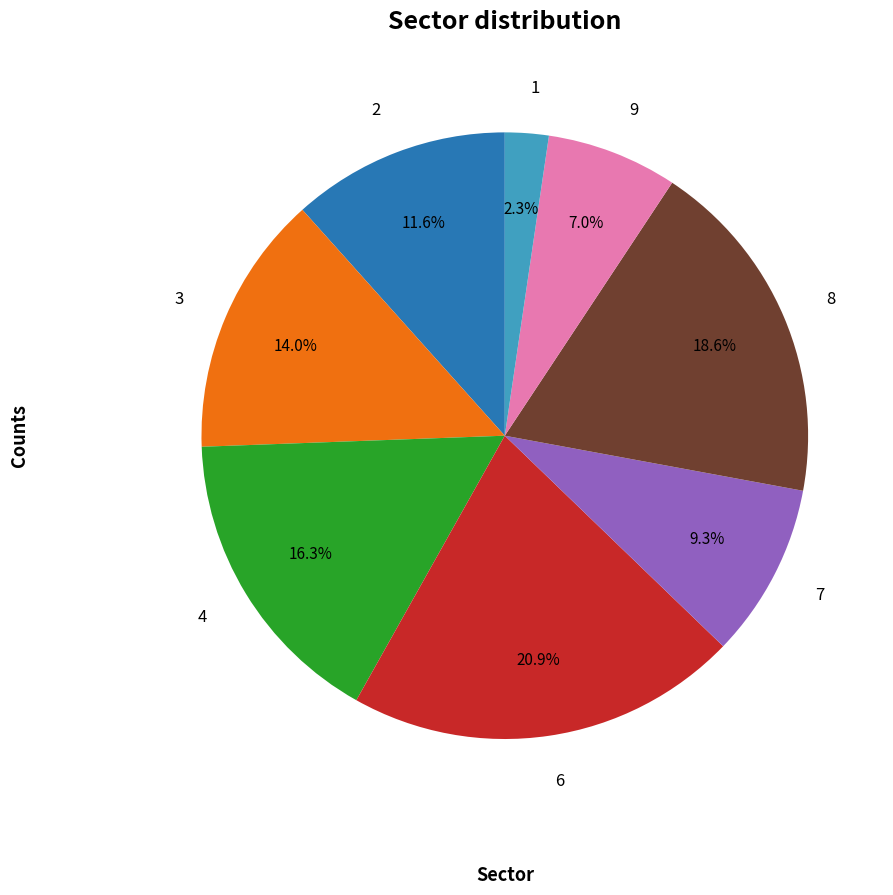

What portion of the pie excludes 1?

97.7%